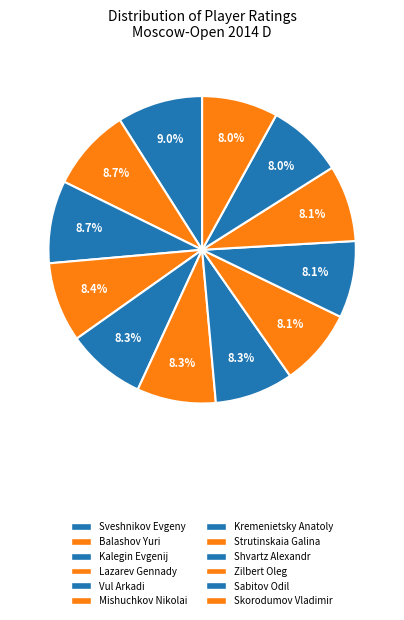

Does Sveshnikov Evgeny account for over 50% of the chart?

No